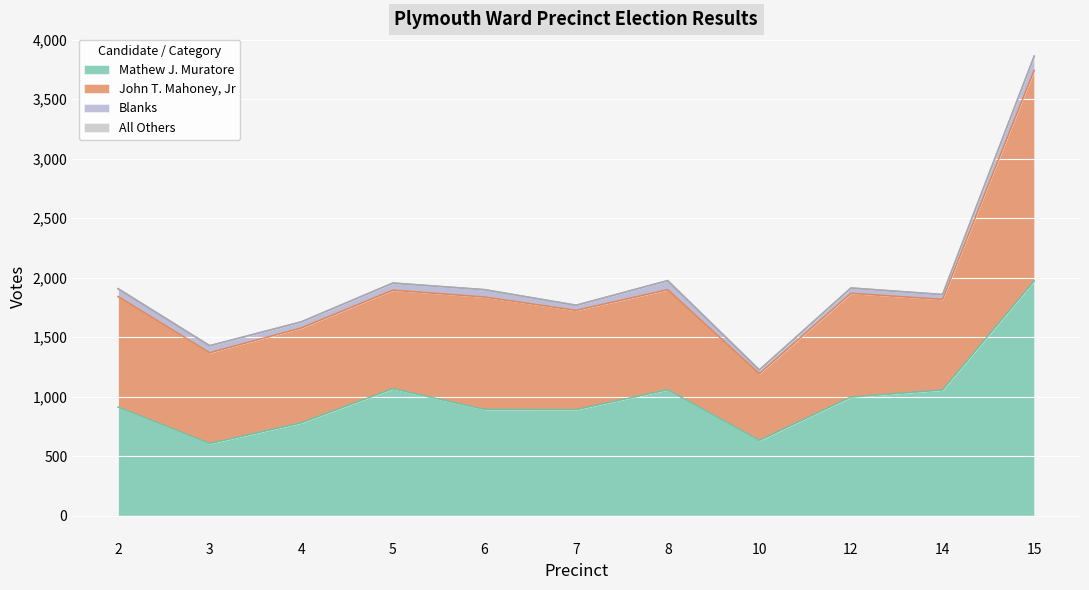

True or false: John T. Mahoney, Jr has more than 2 interior local peaks.

True